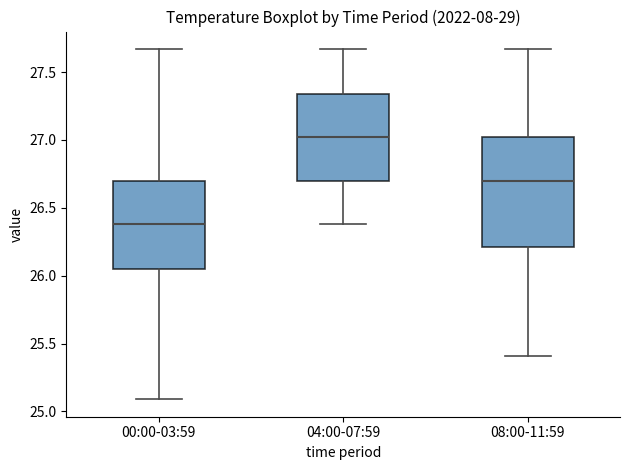

Reading left to right, transcribe this box plot: for each box, give where its median line is, the range the box spans, and where its two whiskers end, as read against the y-axis. The values are not printed on the chart, so give them approximately, as read against the axis.

00:00-03:59: median 26.40, box 26.05 to 26.70, whiskers 25.10 to 27.65
04:00-07:59: median 27.00, box 26.70 to 27.35, whiskers 26.40 to 27.65
08:00-11:59: median 26.70, box 26.20 to 27.00, whiskers 25.40 to 27.65